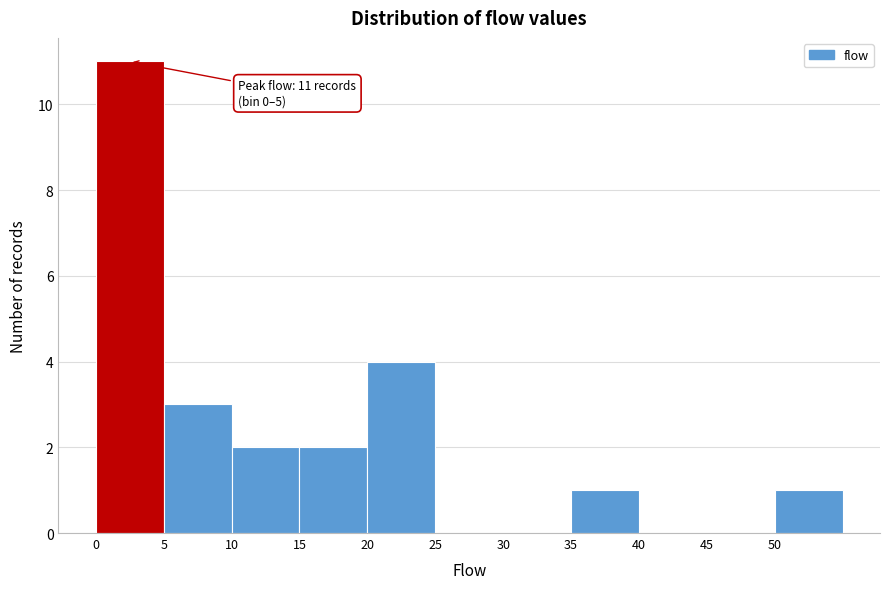

Which range on the x-axis has the tallest bar?

0 to 5